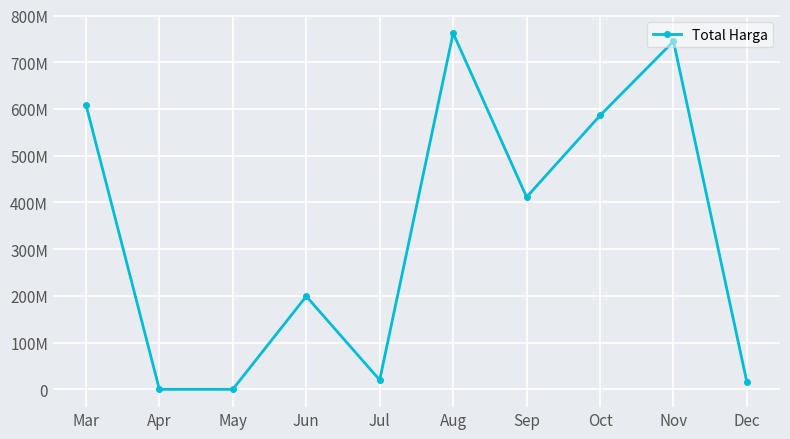

The value at Oct is 135463782. True or false?

False